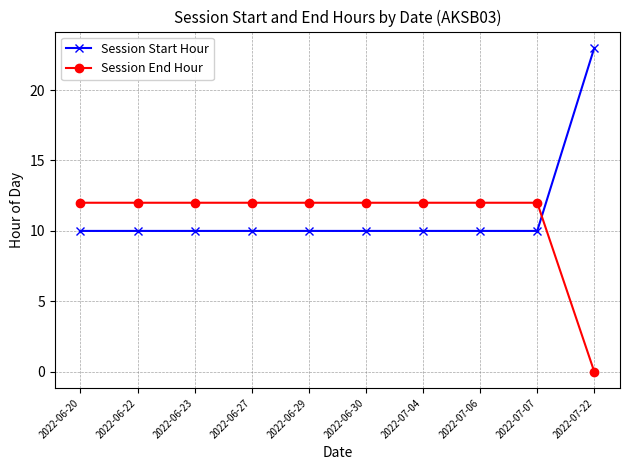

Where do Session End Hour and Session Start Hour first cross each other?

2022-07-07 and 2022-07-22